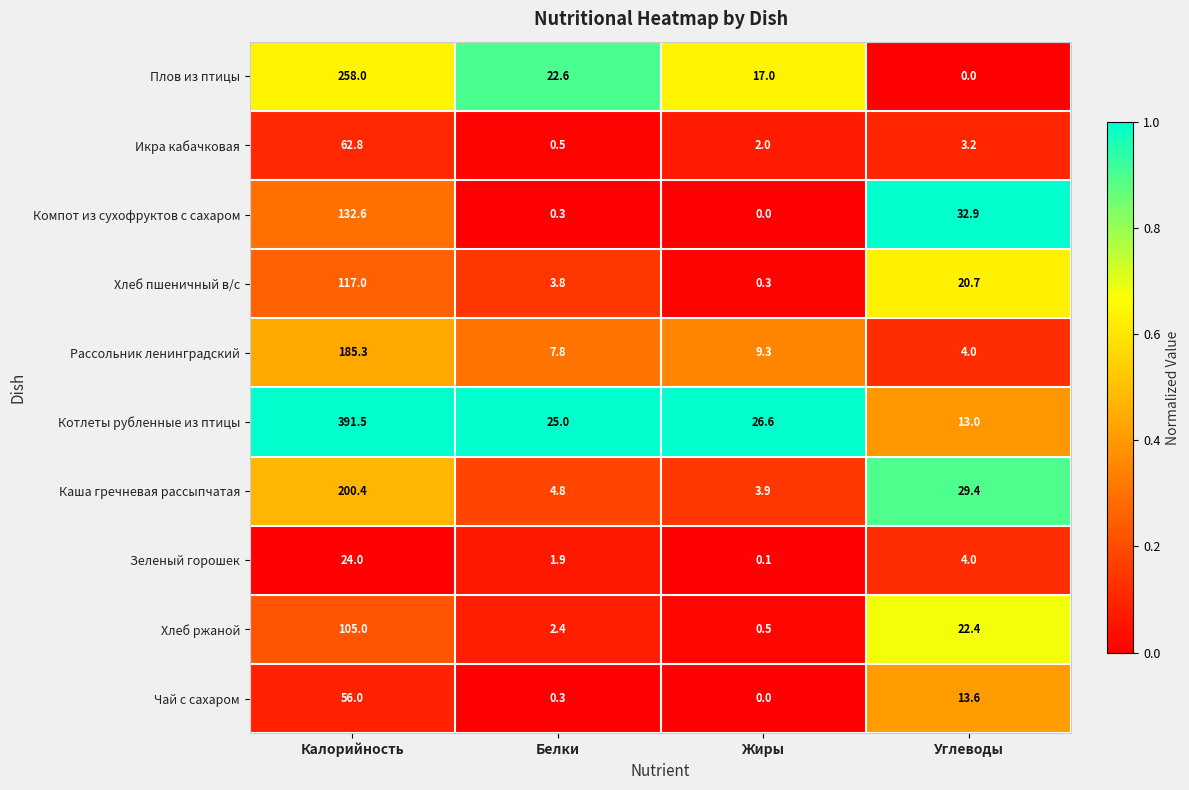

Rank the series by their maximum value, from highest to lowest.

Котлеты рубленные из птицы, Плов из птицы, Каша гречневая рассыпчатая, Рассольник ленинградский, Компот из сухофруктов с сахаром, Хлеб пшеничный в/с, Хлеб ржаной, Икра кабачковая, Чай с сахаром, Зеленый горошек